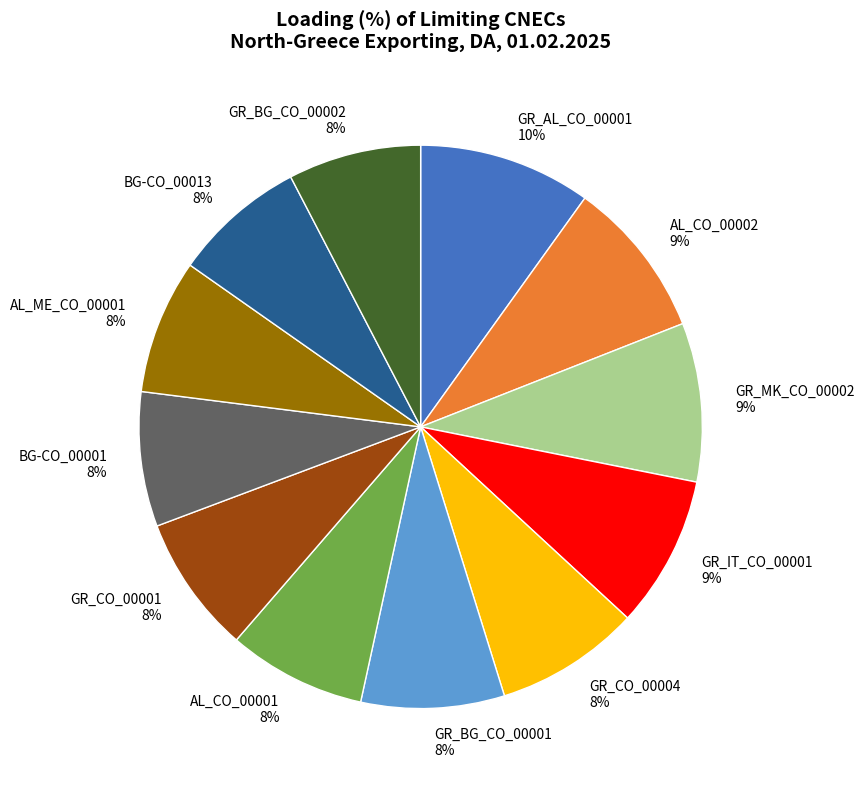

What percentage is the GR_CO_00001 8% slice, to the nearest percent?

8%